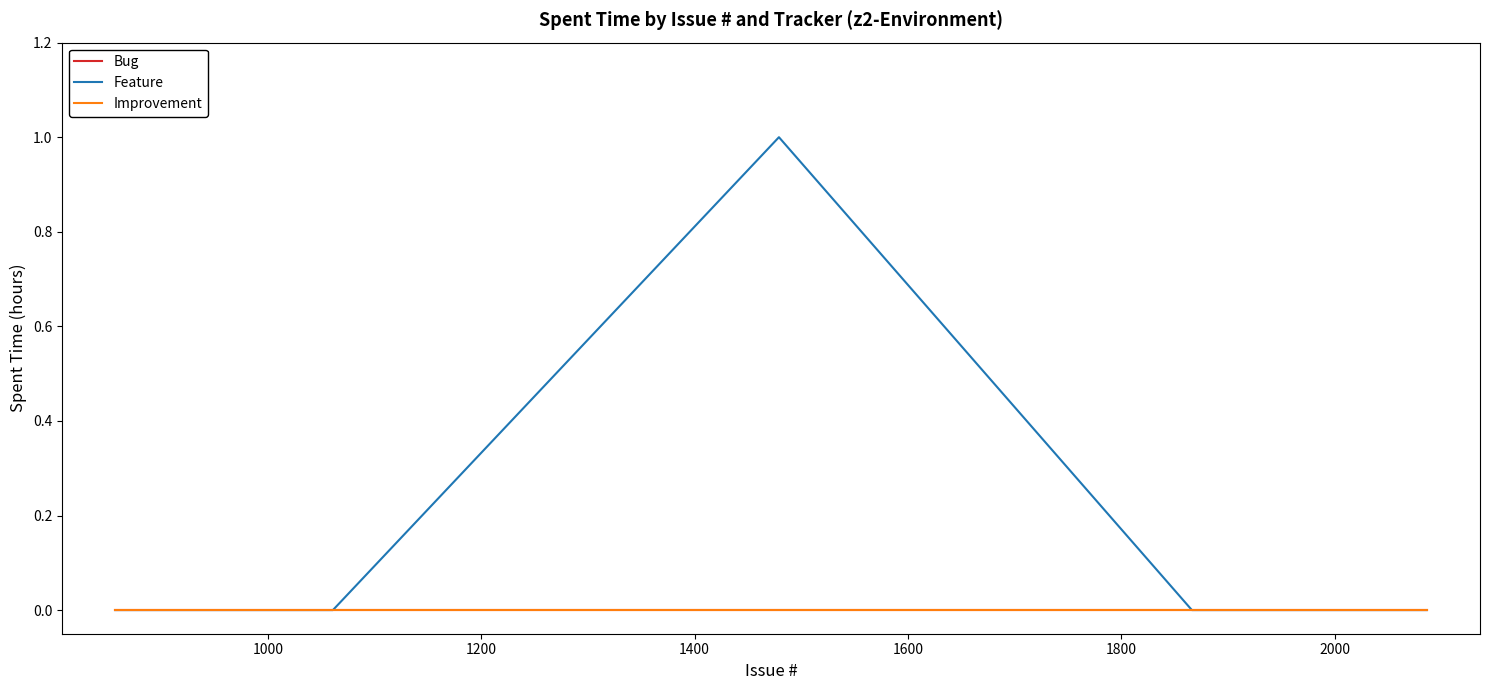

Does the chart display data point markers on the line(s)?

No